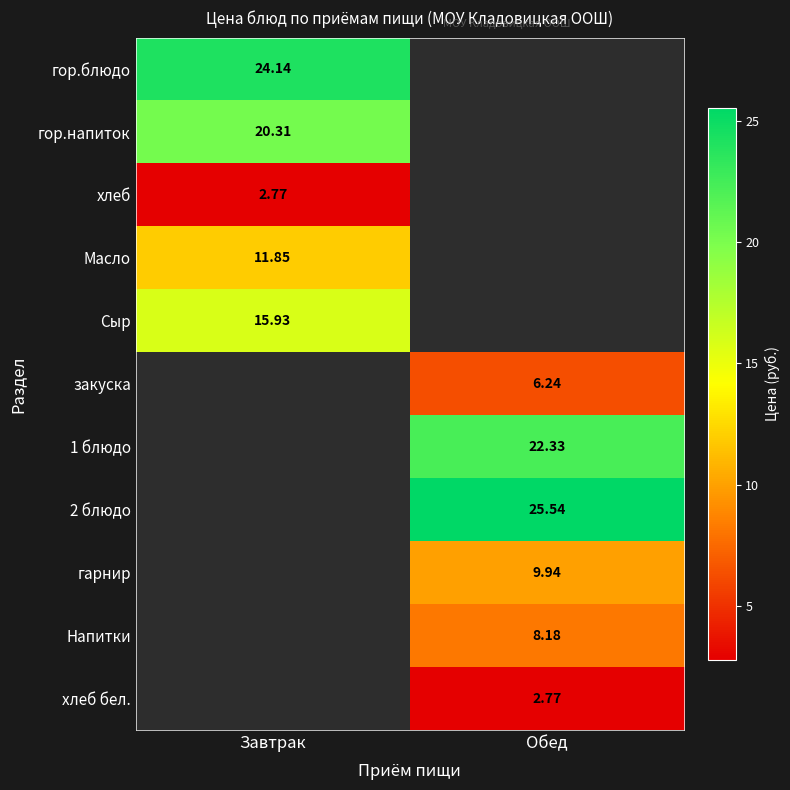

Which series has the largest range (max minus min)?

гор.блюдо